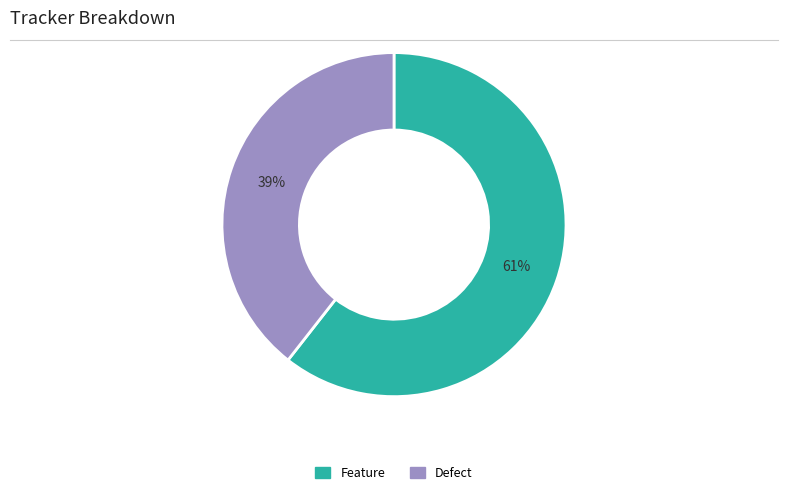

Which category accounts for the majority?

Feature